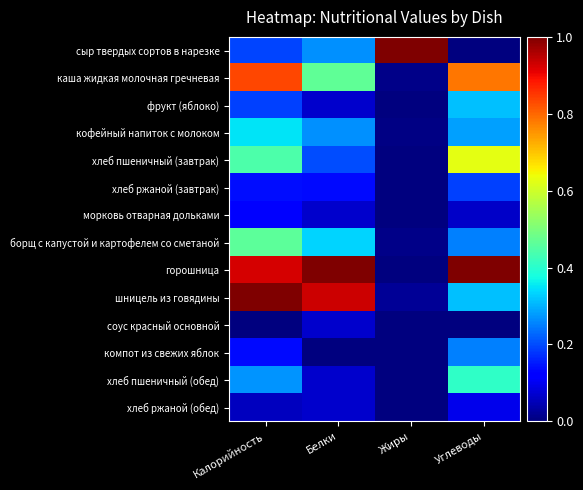

What is the total value across all series at Калорийность?

5.1